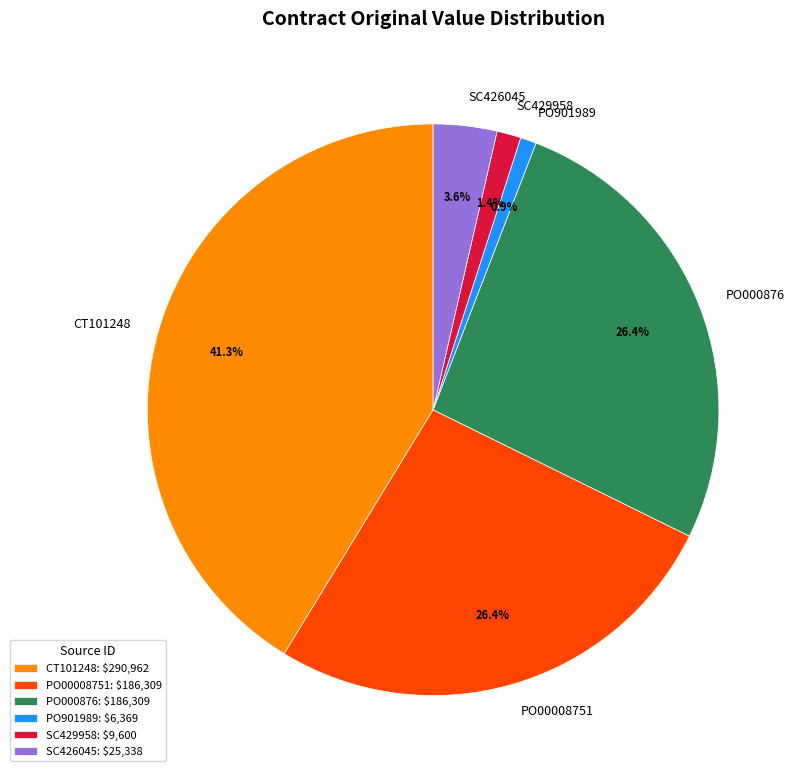

To the nearest percent, what is the difference between the largest and smallest slice percentages?

40%